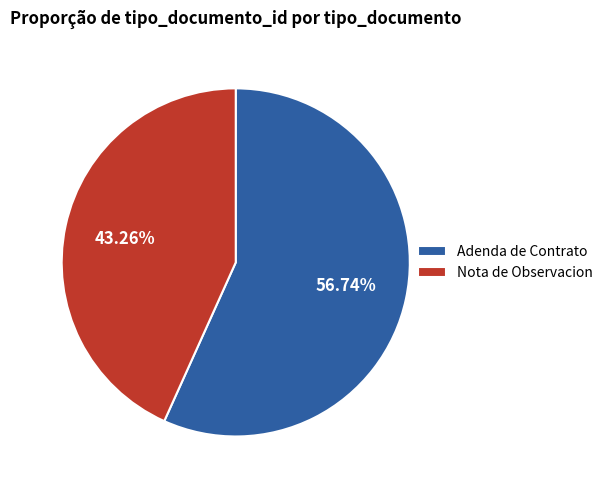

Rank the categories by value from highest to lowest.

Adenda de Contrato, Nota de Observacion